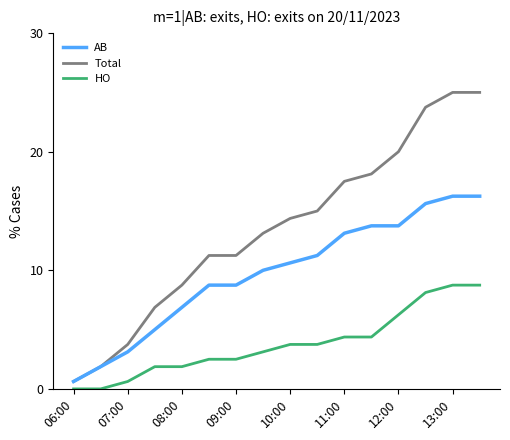

What is the sum of all AB values?

155.6